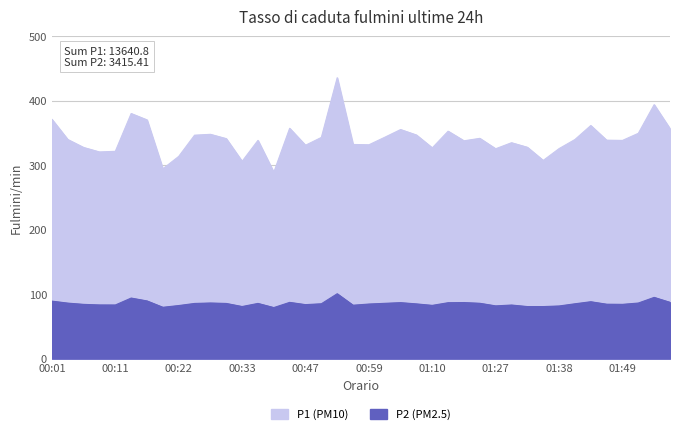

What is the greatest value displayed?

435.6